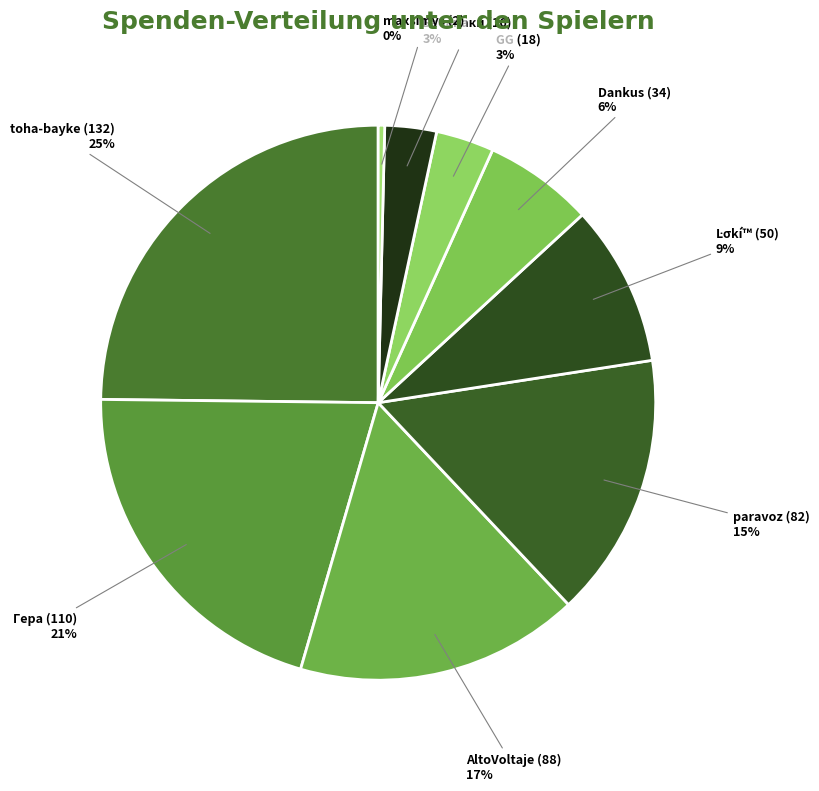

How many slices are in this pie chart?

9